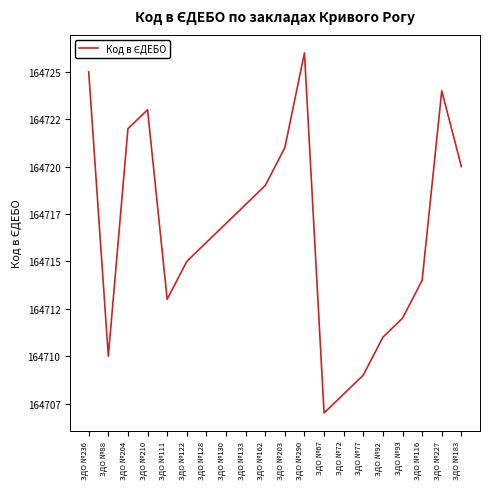

What is the sum of the values at ЗДО №122 and ЗДО №204?

329437